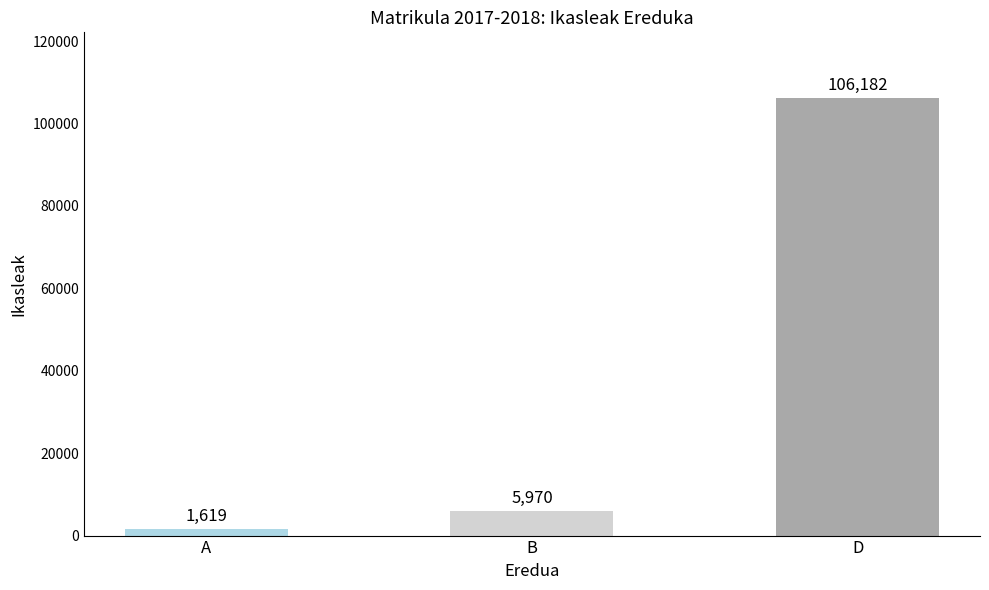

What is the difference between the values at D and A?

104563